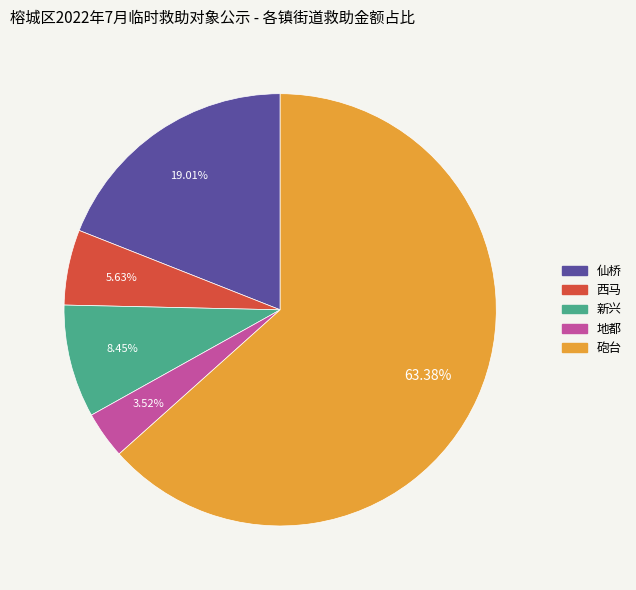

The 仙桥 slice represents 31% of the pie. True or false?

False